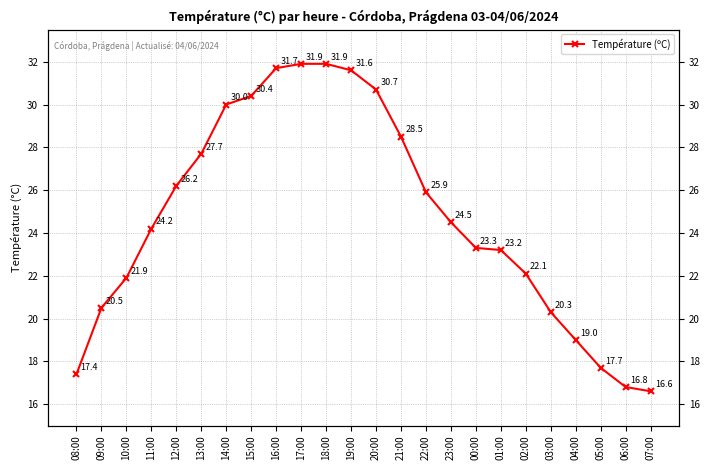

Is it true that the value at 07:00 is 16.6?

True